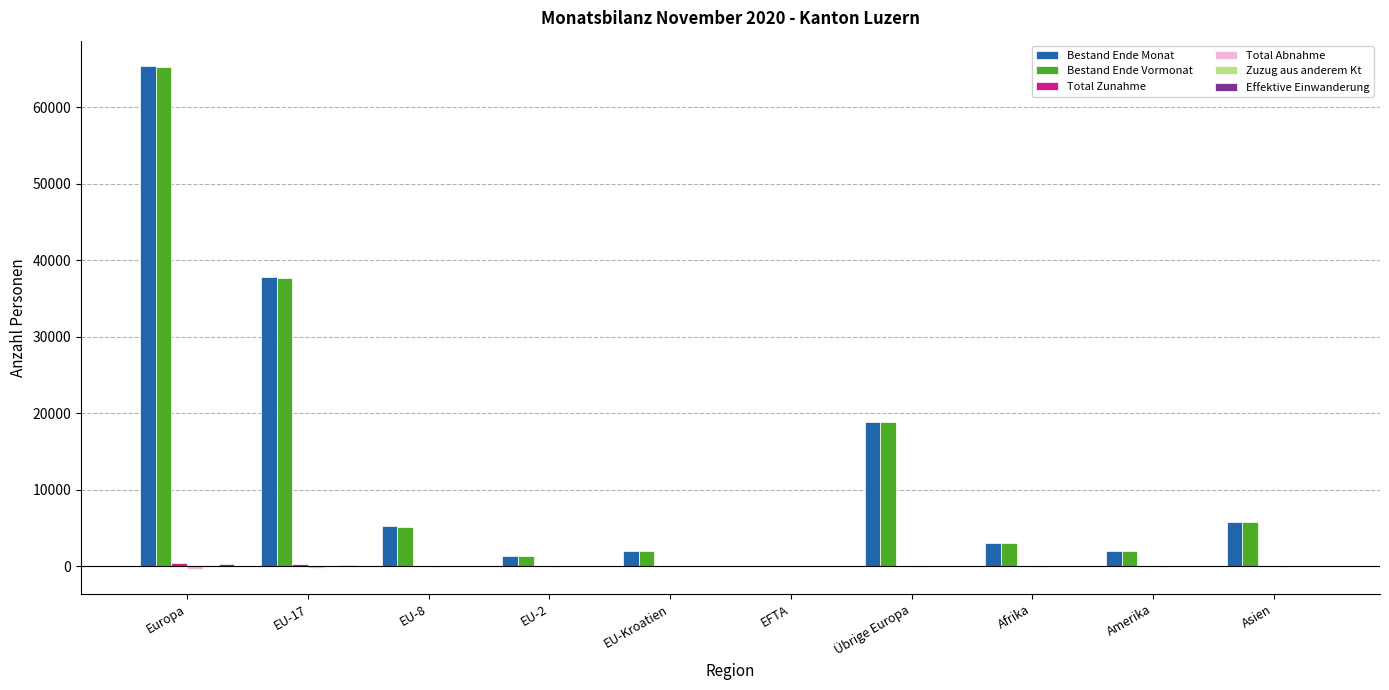

How many groups of bars are there?

10